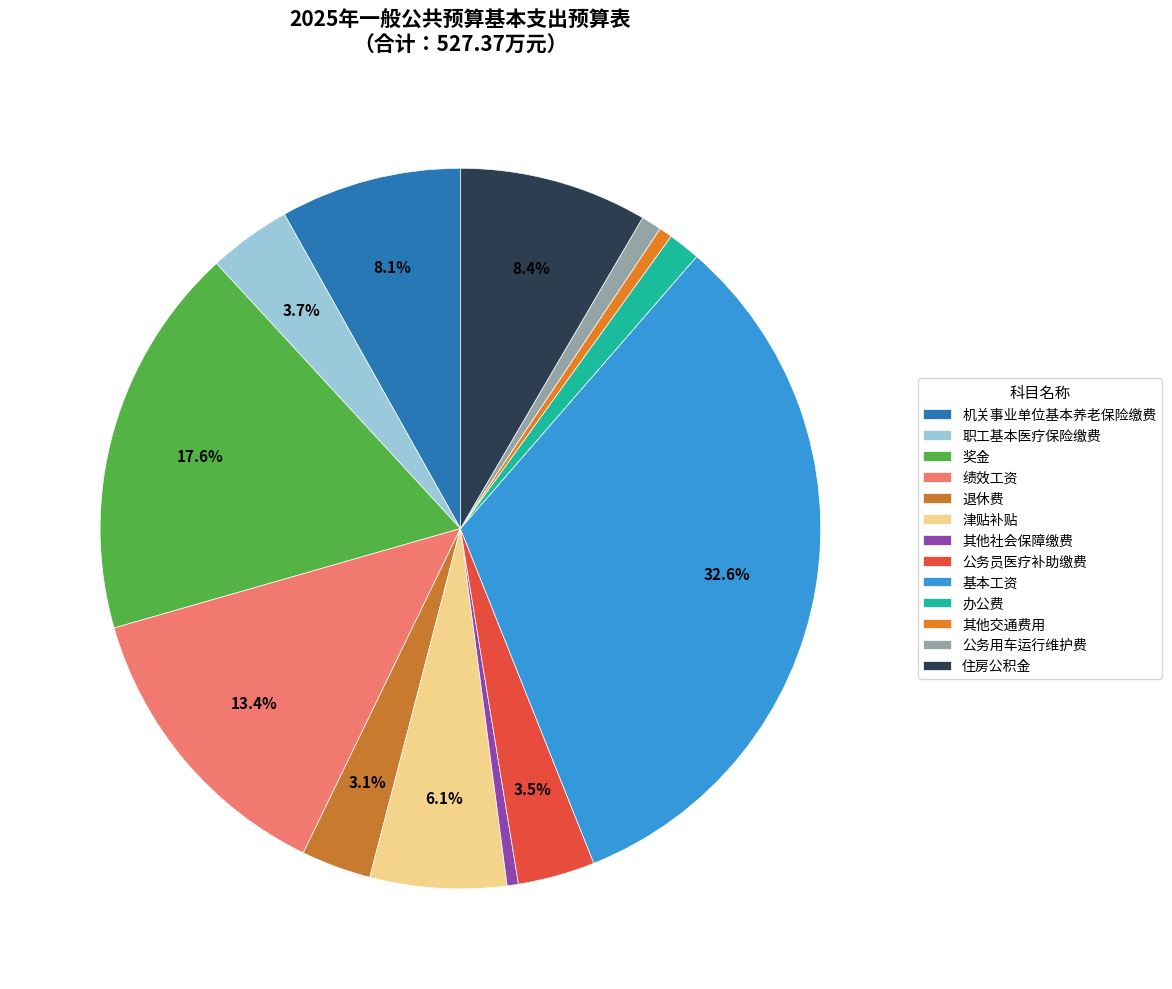

Between 公务用车运行维护费 and 公务员医疗补助缴费, which is larger?

公务员医疗补助缴费